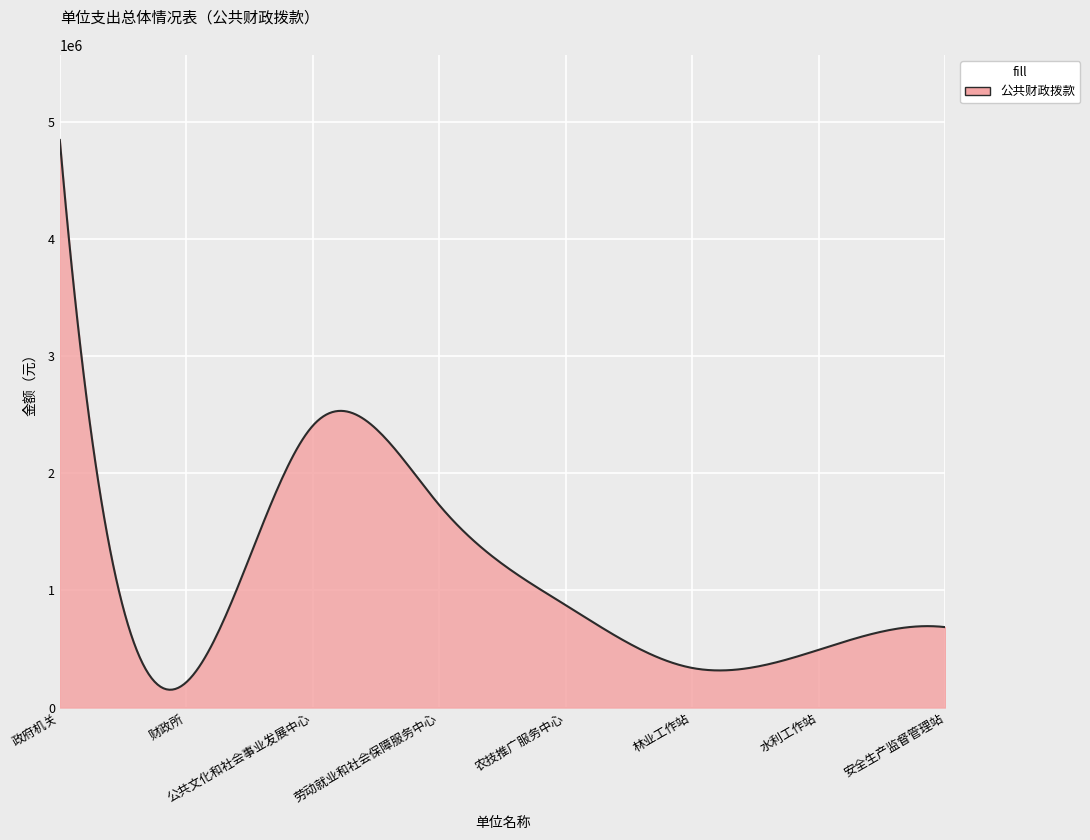

What is the difference between the maximum and minimum values?

4691561.5